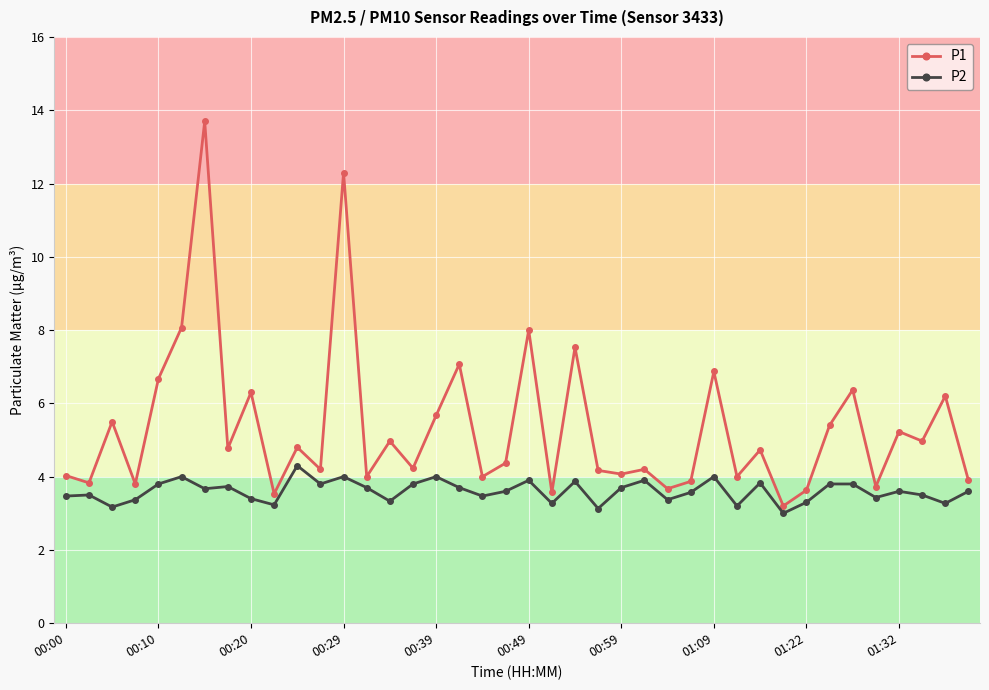

List the series in order of their peak value, lowest first.

P2, P1